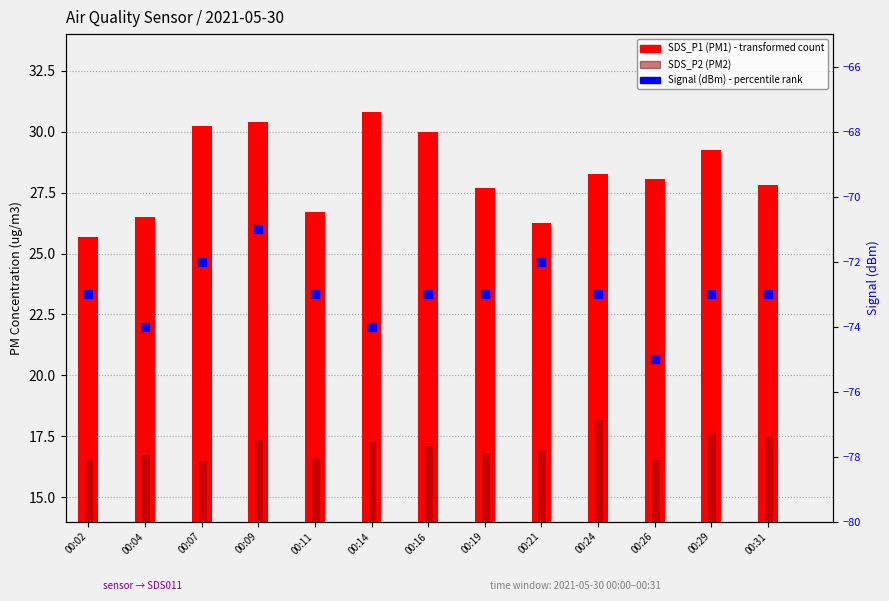

Which series has the largest Y range (max minus min)?

SDS_P1 (PM1)